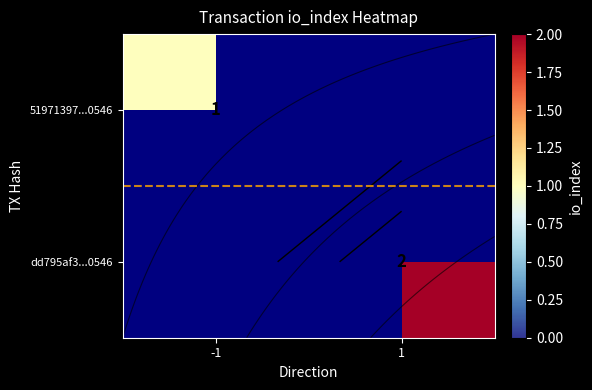

True or false: dd795af3...0546 has a value of 2 at 1.

True